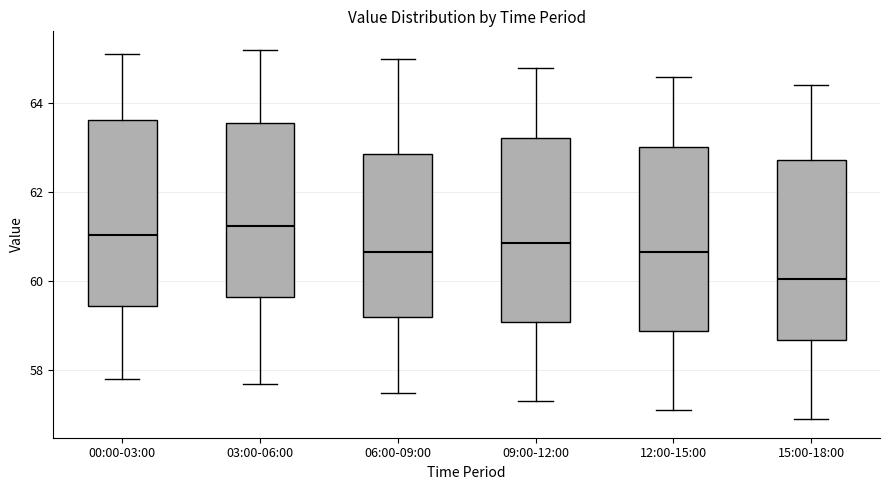

Where does the median line of the box for 03:00-06:00 sit on the y-axis? The values are not printed on the chart, so give them approximately, as read against the axis.

61.2